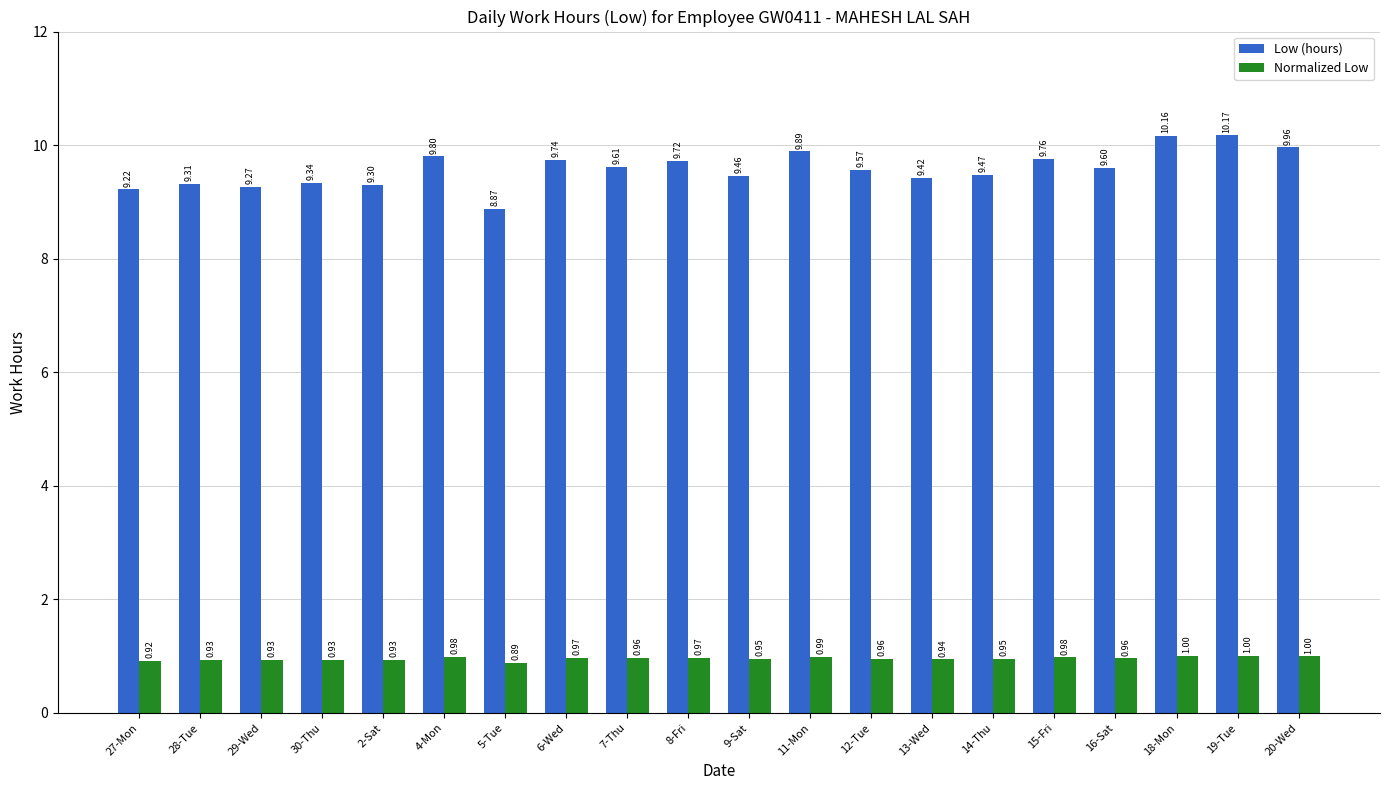

What is the spread (max minus min) of values at 14-Thu?

8.5